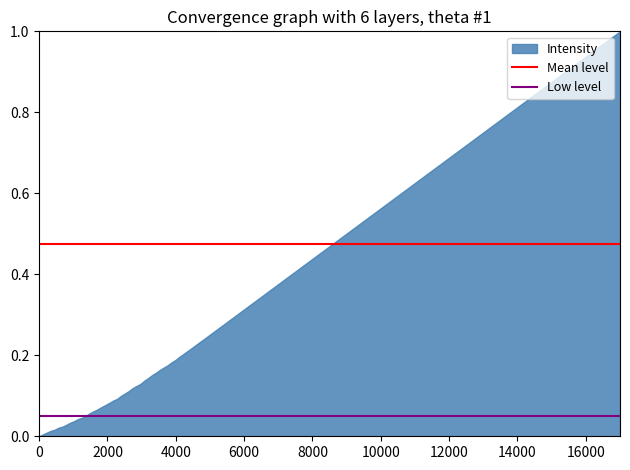

What is the maximum value for Mean level?

0.5